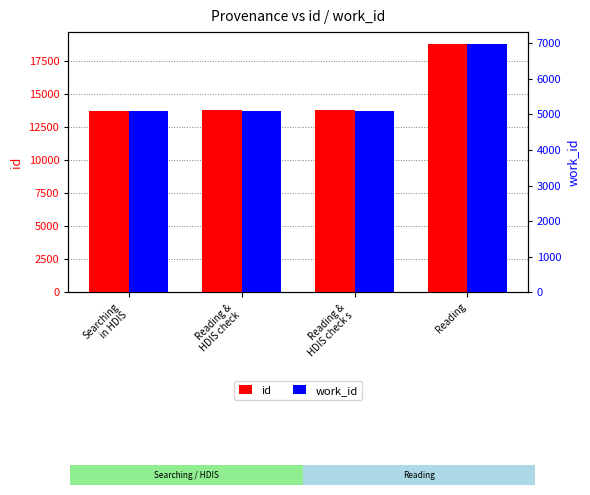

Read the work_id value at Reading.

6964